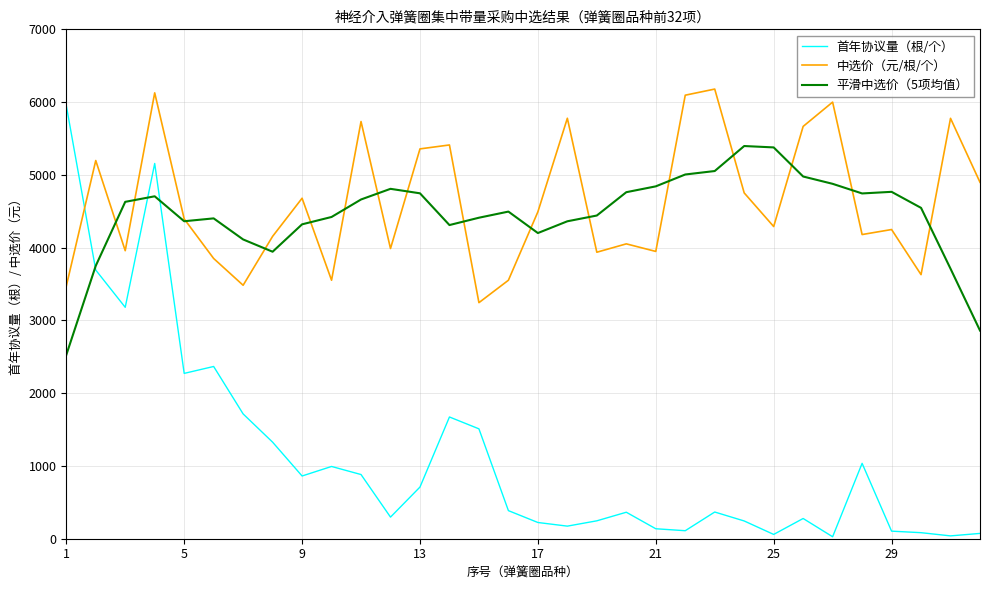

True or false: 中选价（元/根/个） and 首年协议量（根/个） cross at least once.

True